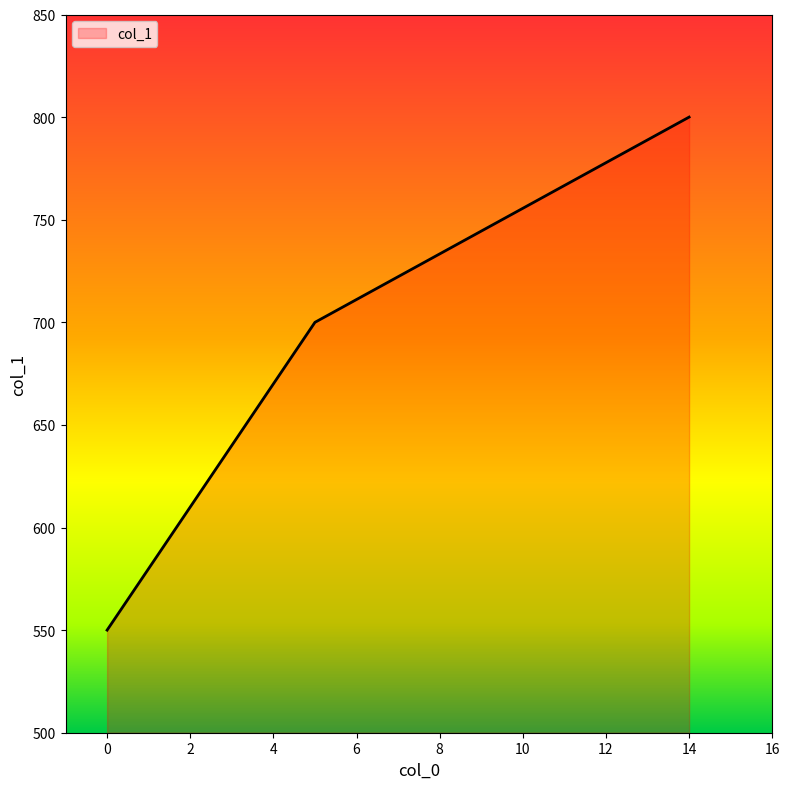

What is the sum of all values?

2050